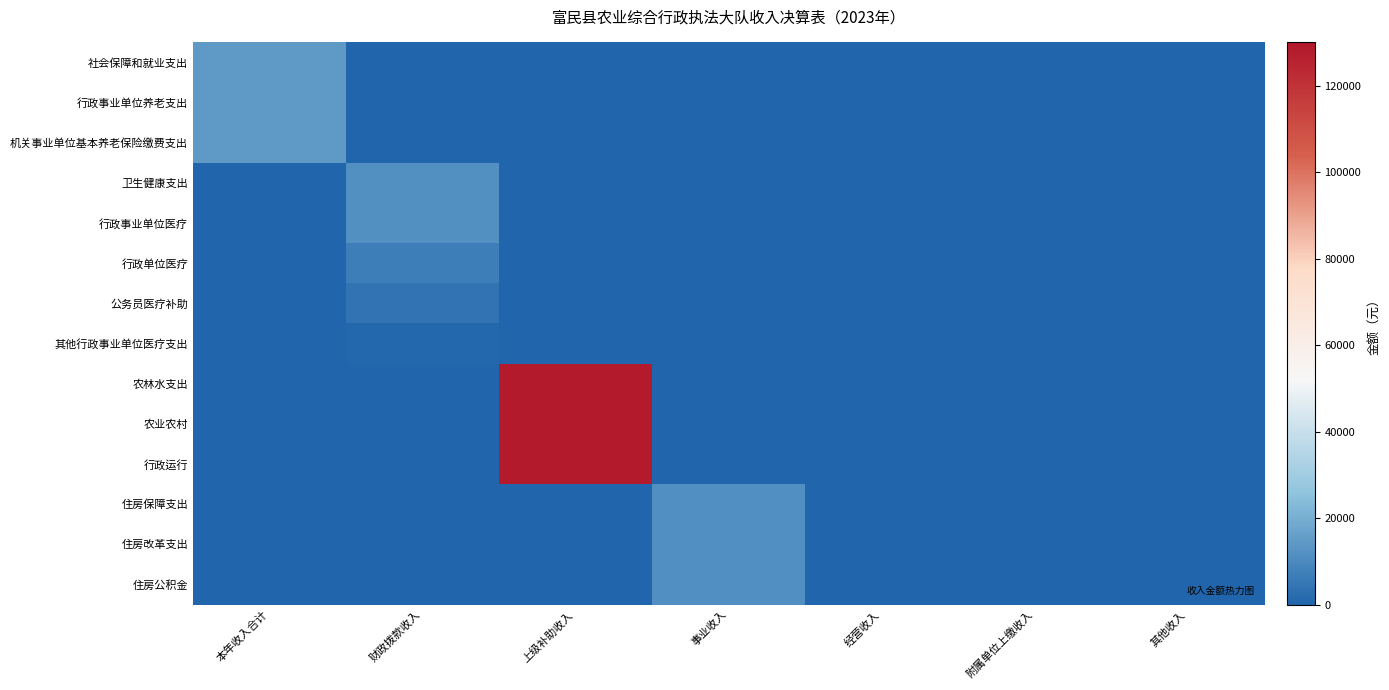

List the series in order of their peak value, lowest first.

其他行政事业单位医疗支出, 公务员医疗补助, 行政单位医疗, 住房保障支出, 住房改革支出, 住房公积金, 卫生健康支出, 行政事业单位医疗, 社会保障和就业支出, 行政事业单位养老支出, 机关事业单位基本养老保险缴费支出, 农林水支出, 农业农村, 行政运行